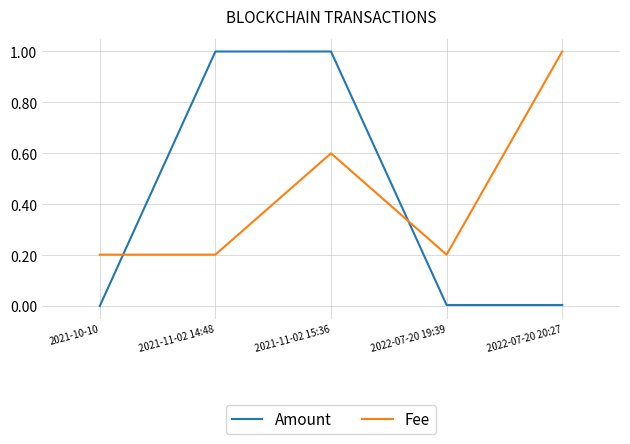

Between 2021-10-10 and 2021-11-02 15:36, which series saw the biggest shift?

Amount